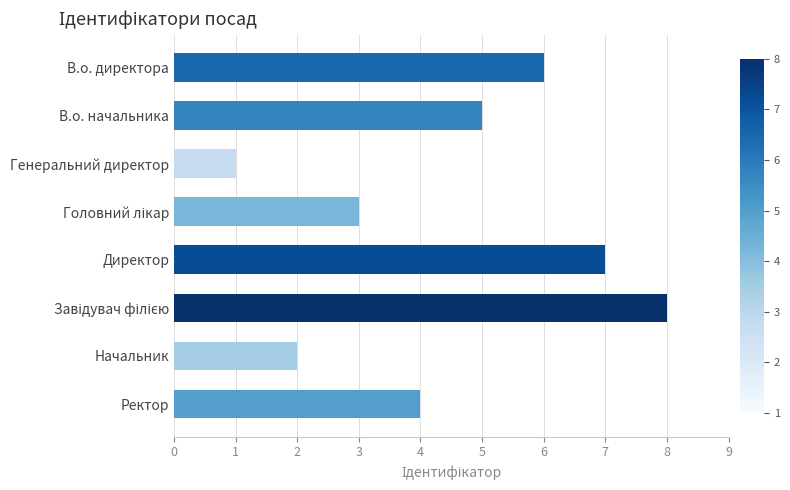

What is the sum of all values?

36